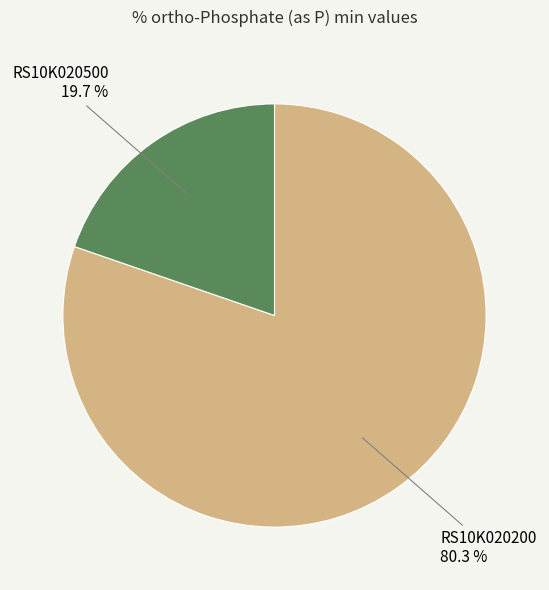

Is there any slice that represents more than half of the pie?

Yes